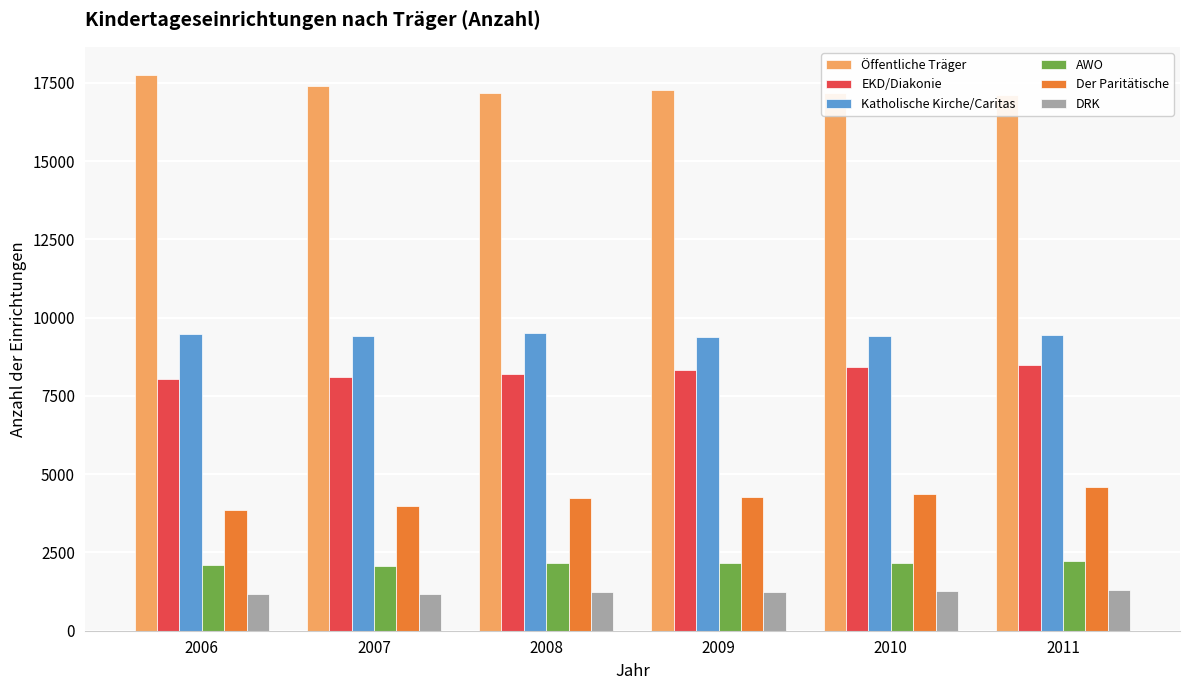

What is the value of the Der Paritätische bar at the 2nd from the left?

3971